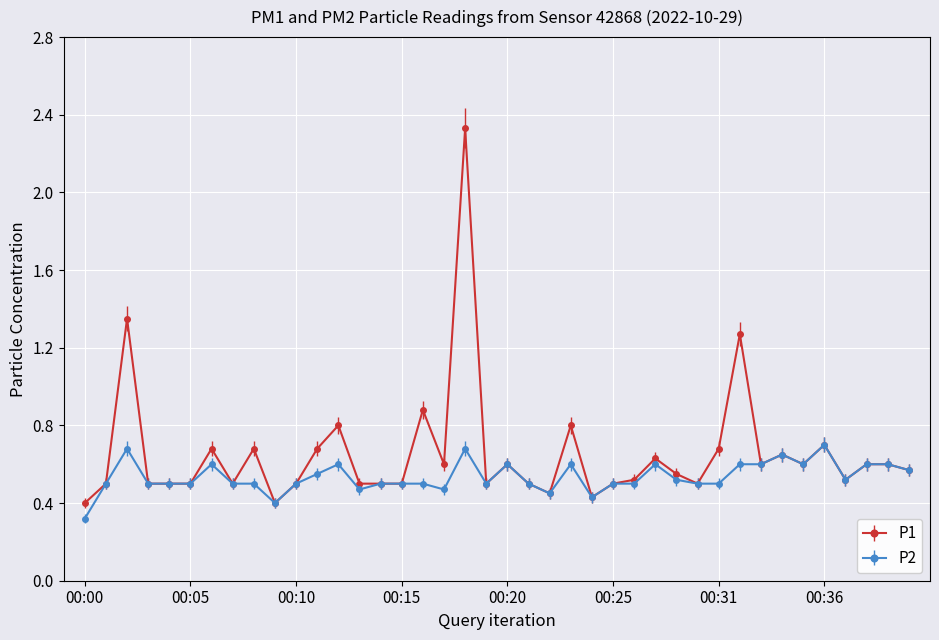

True or false: P1 has more than 2 points higher than both neighbors.

True